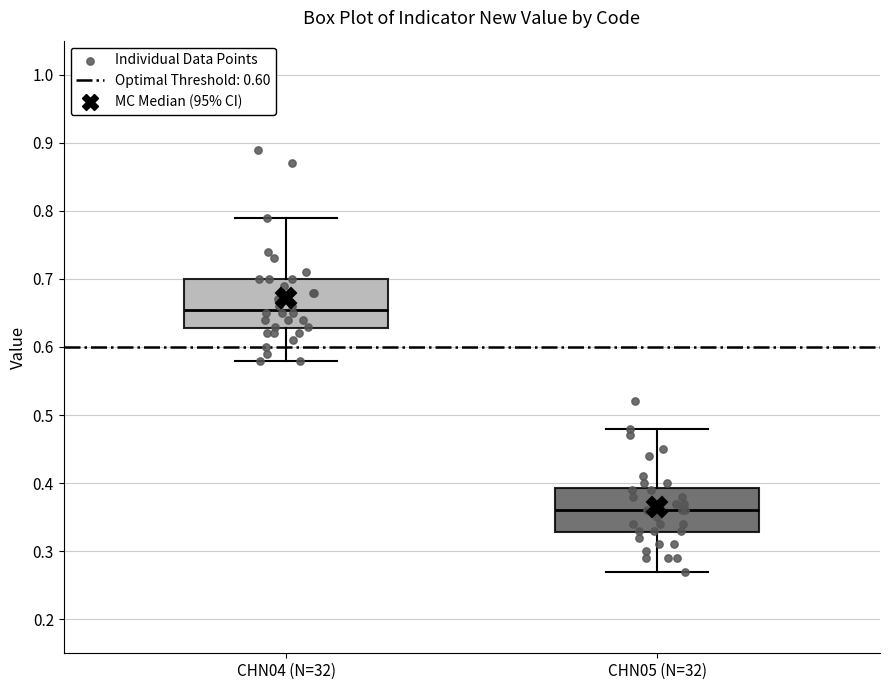

Where does the lower whisker of the box for CHN05 (N=32) end on the y-axis? The values are not printed on the chart, so give them approximately, as read against the axis.

0.27